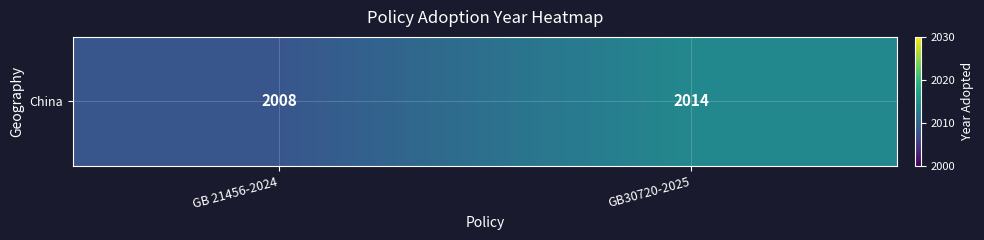

List the labels in order of value, smallest first.

GB 21456-2024, GB30720-2025